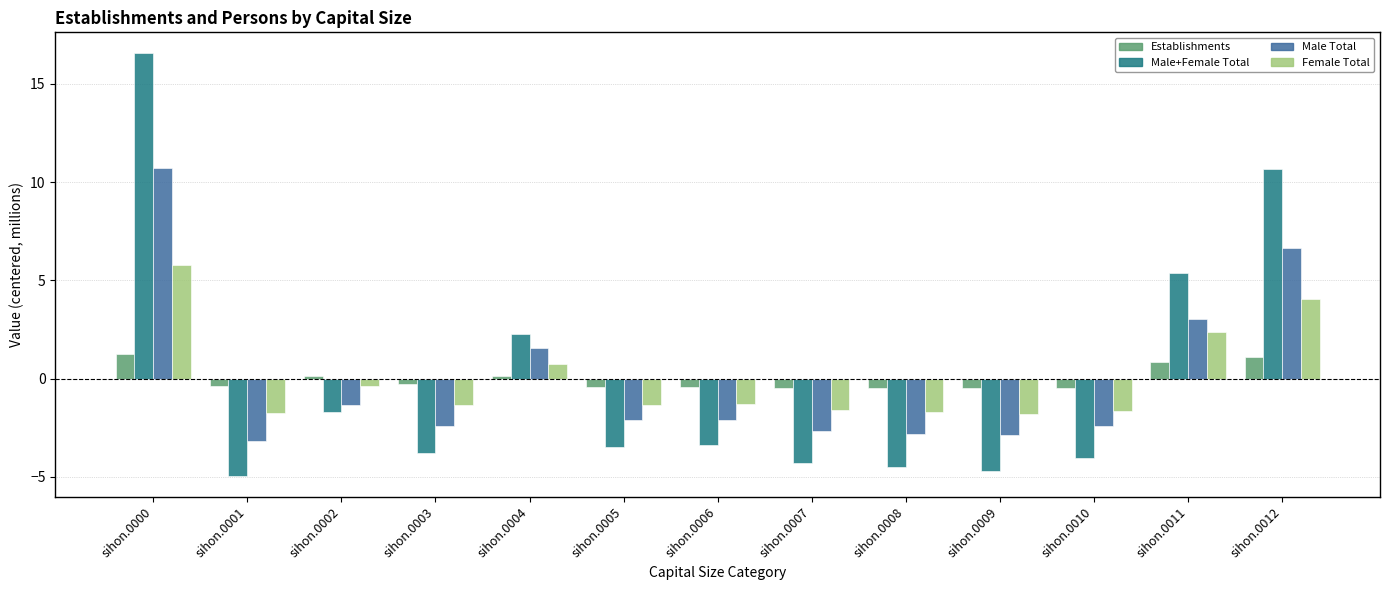

Which series has the largest range (max minus min)?

Male+Female Total